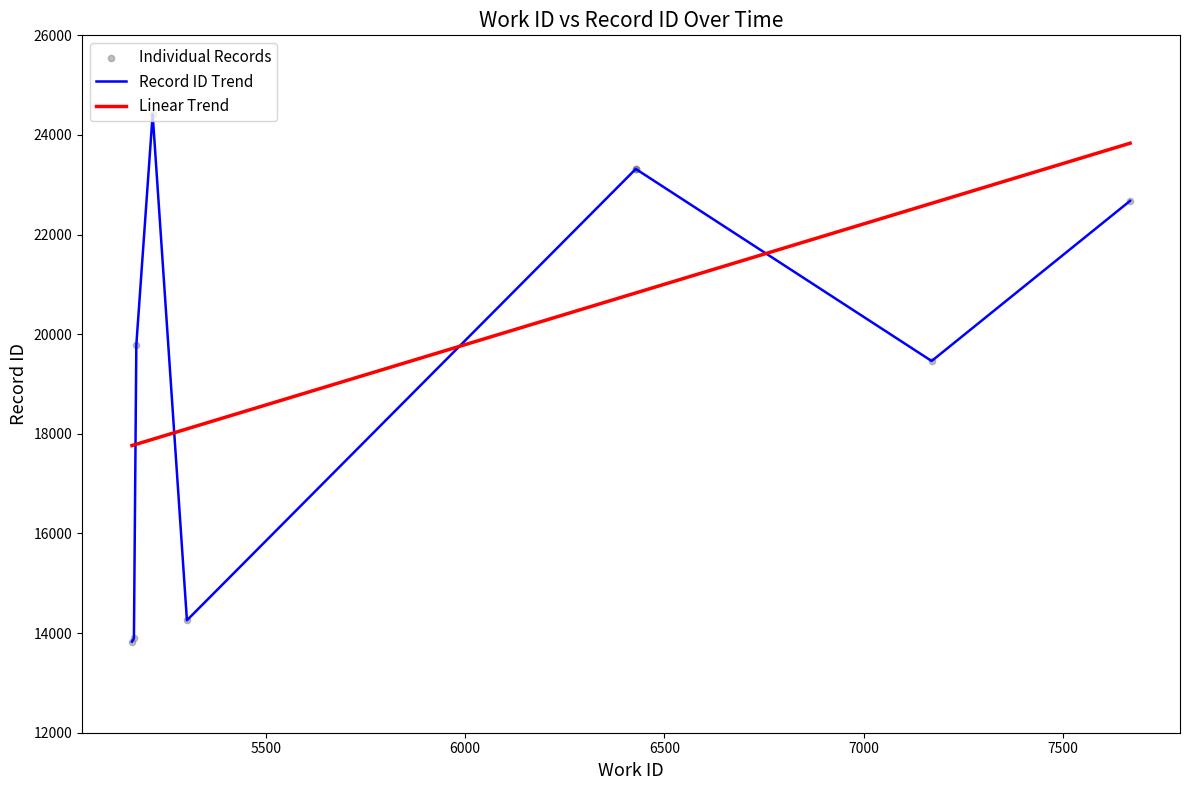

What is the minimum value for Linear Trend?

17765.0